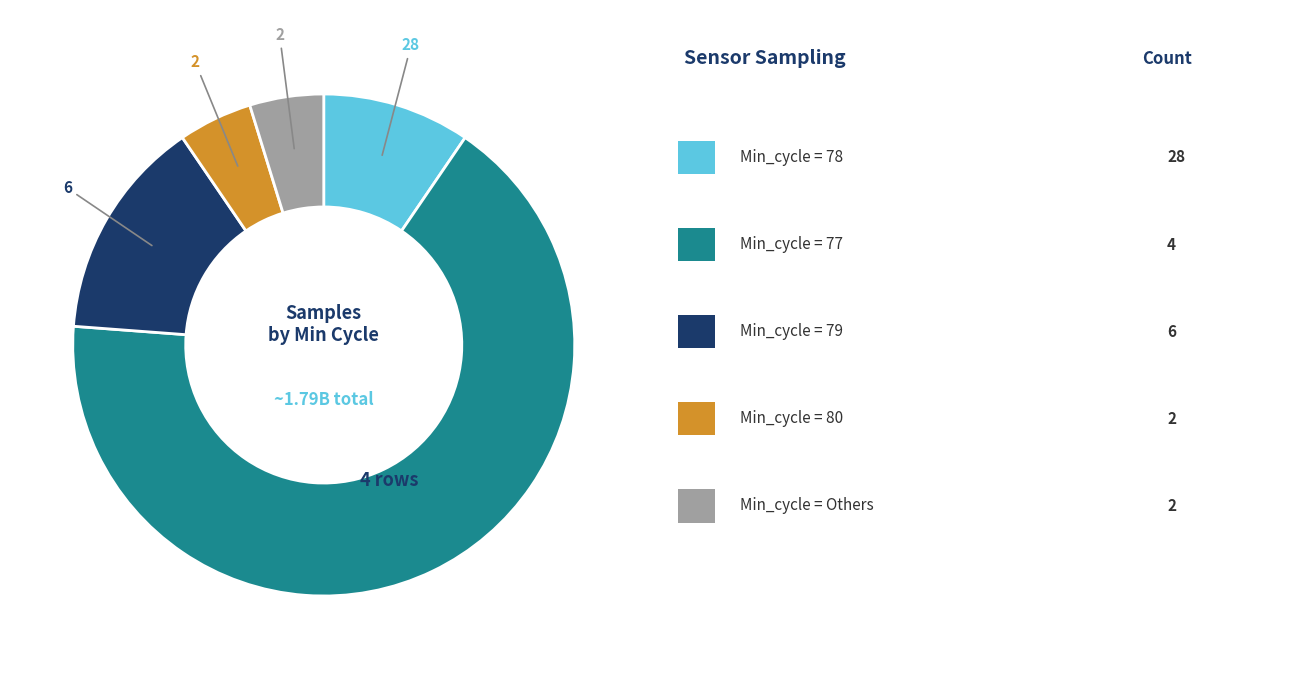

Is there any slice that represents more than half of the pie?

Yes